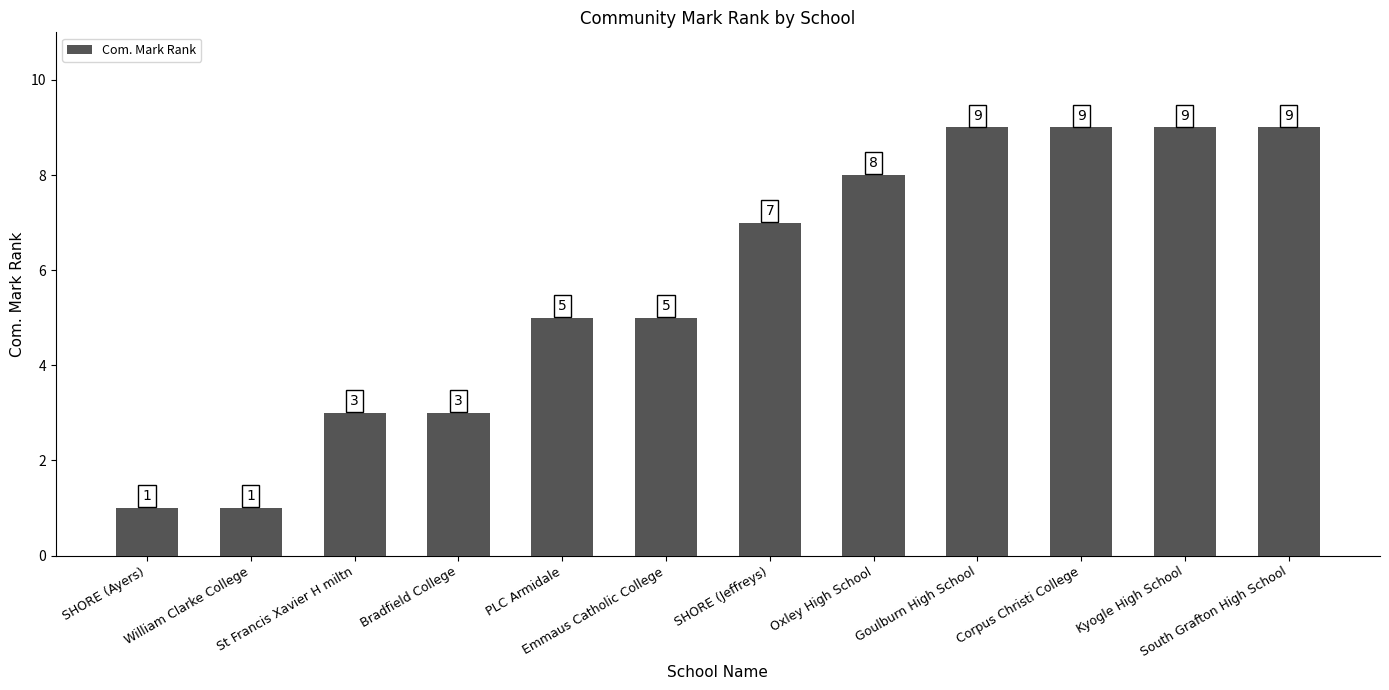

The chart shows a value of 1 at SHORE (Ayers). True or false?

True